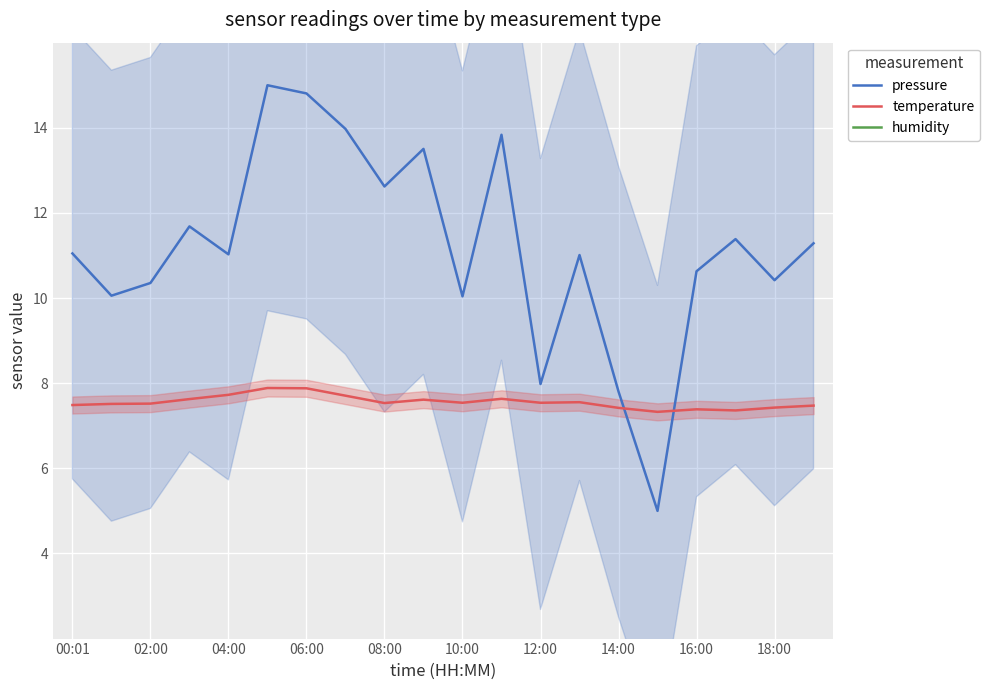

After their last crossing, which series has the higher values: pressure or temperature?

pressure